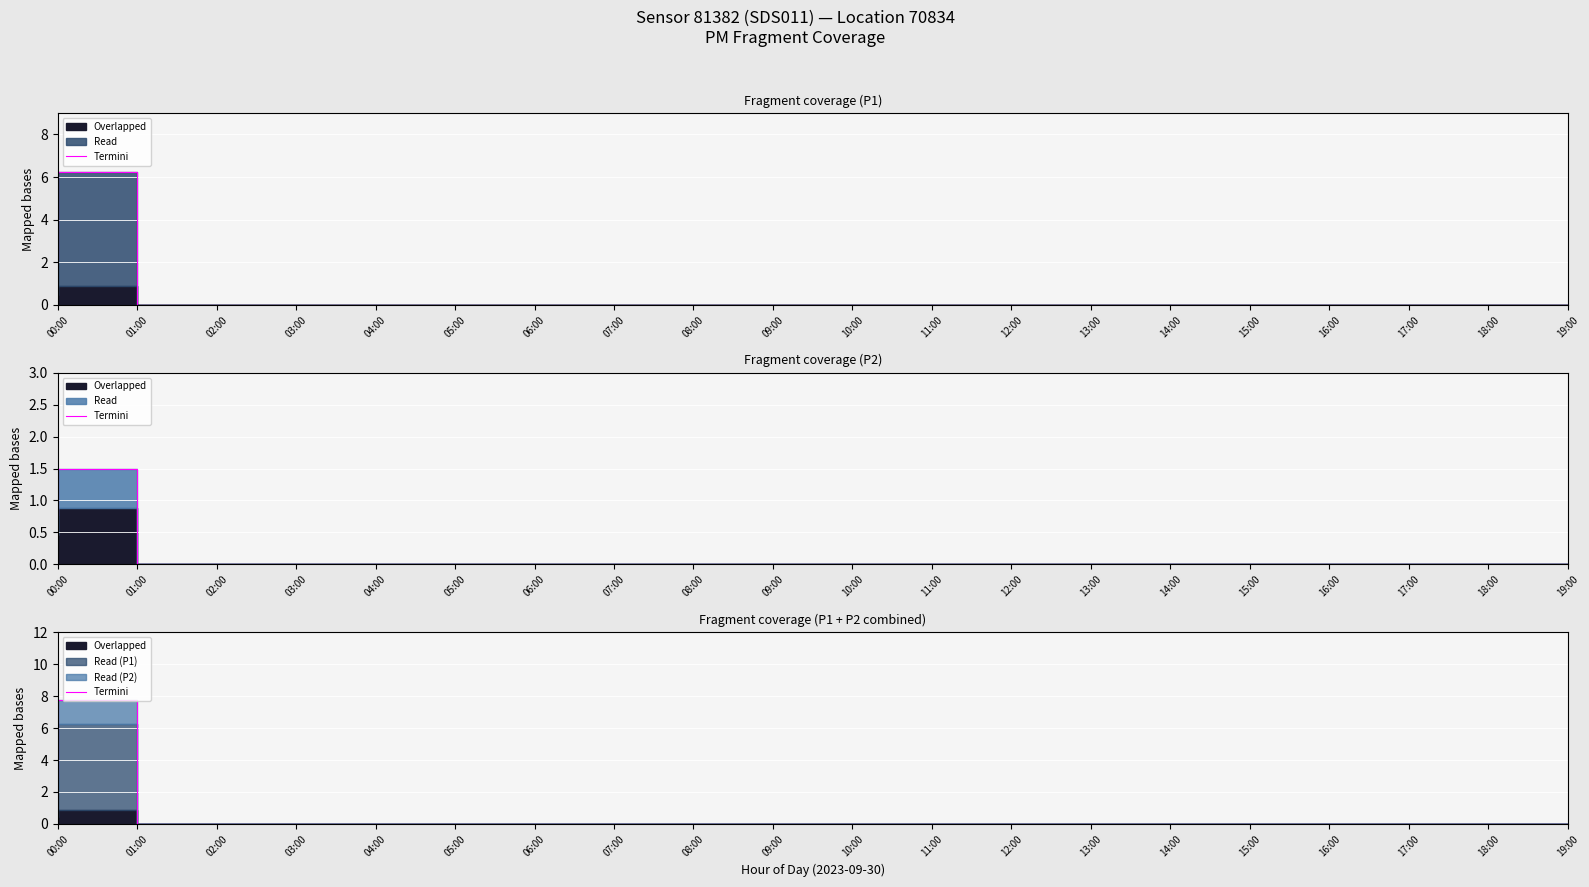

What is the maximum value shown in the chart?

7.8